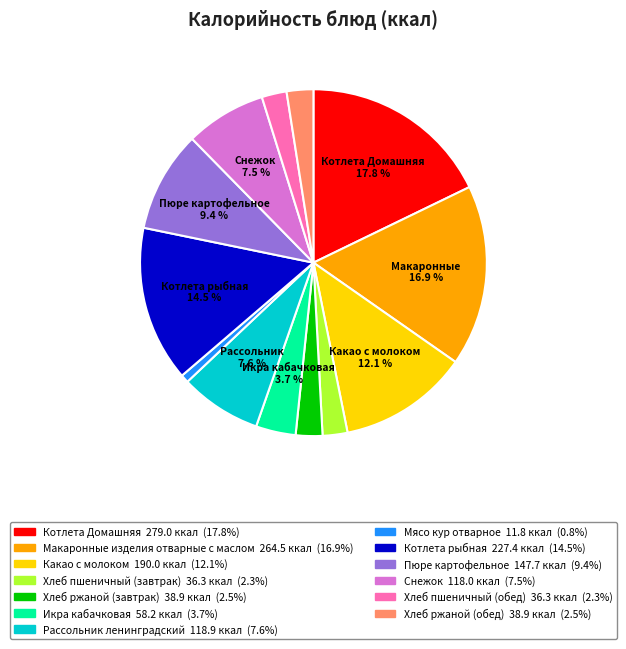

To the nearest percent, what is the difference between the largest and smallest slice percentages?

17%